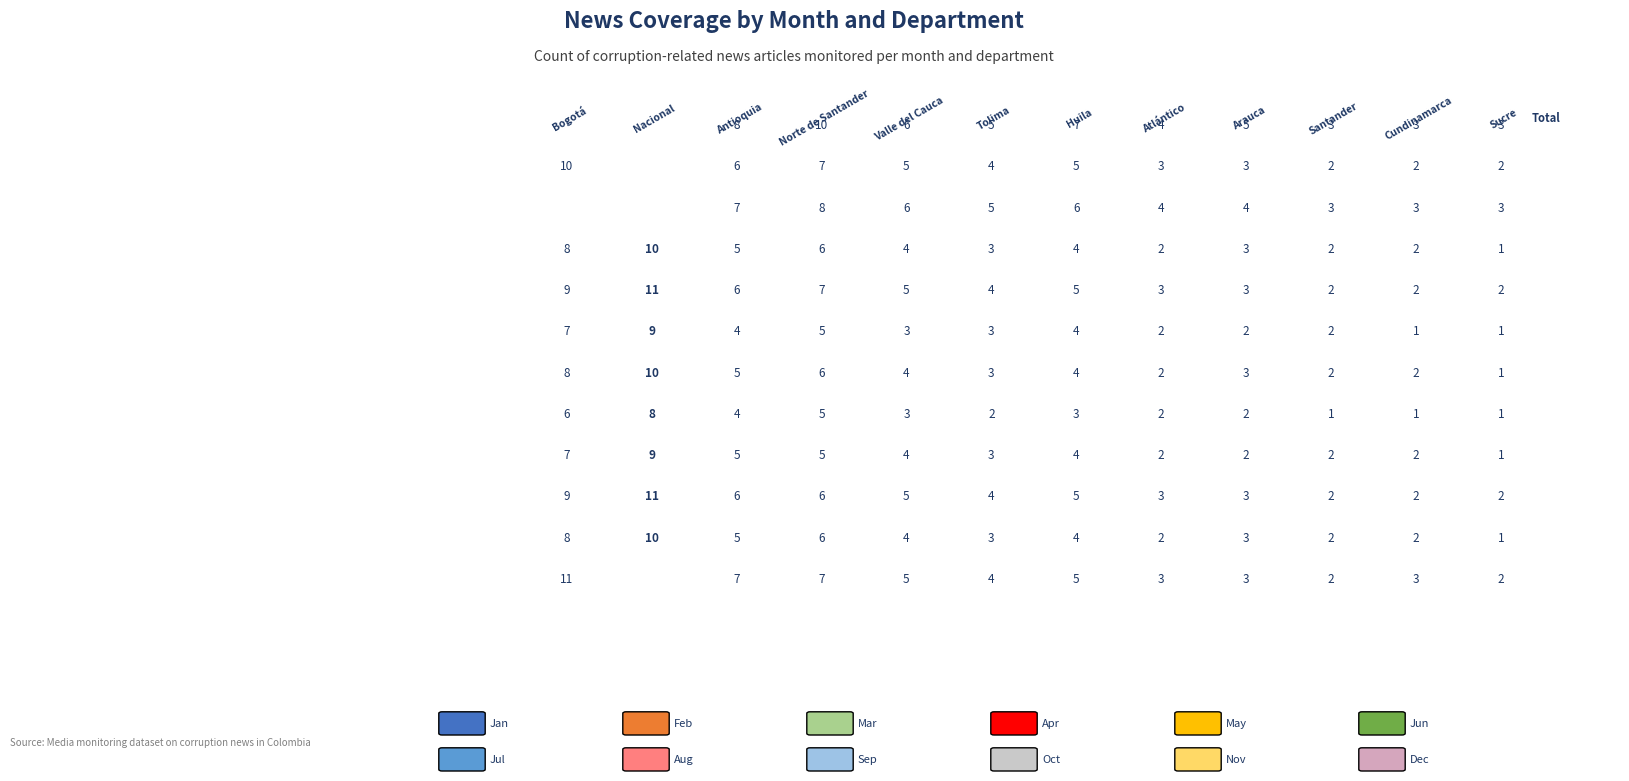

At which label does 7 reach its peak?

1